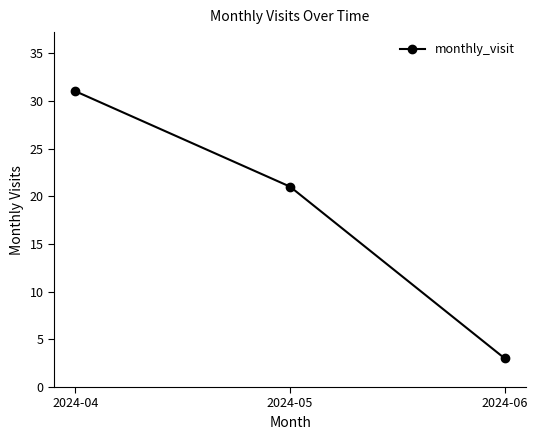

Between 2024-05 and 2024-04, which is larger?

2024-04